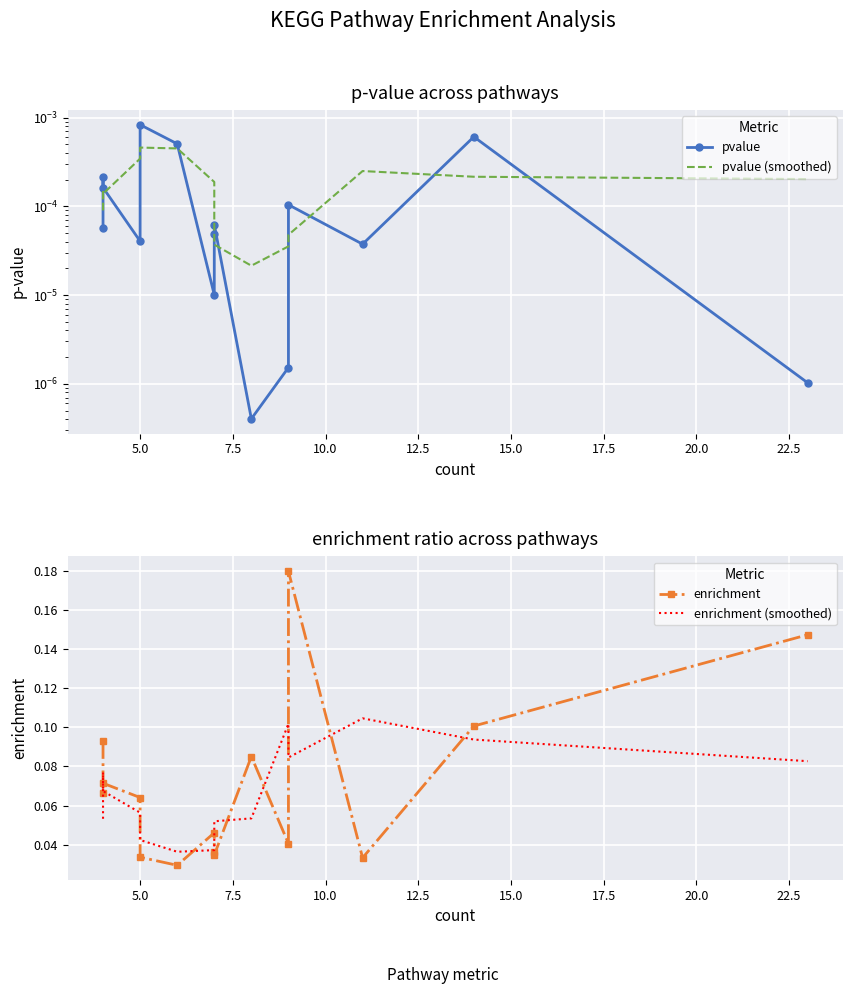

True or false: pvalue (smoothed) has a value of 0.0 at 5.0.

False